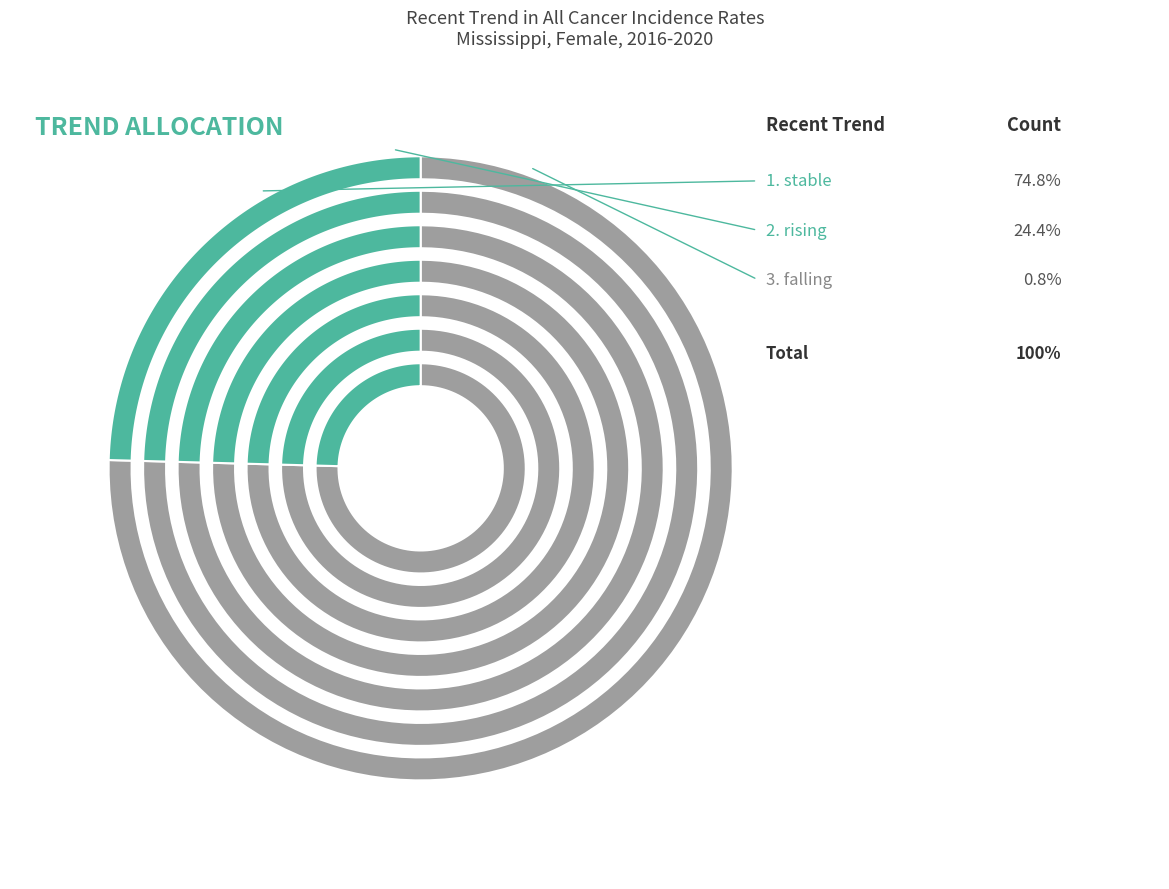

Which slice is the smallest?

falling